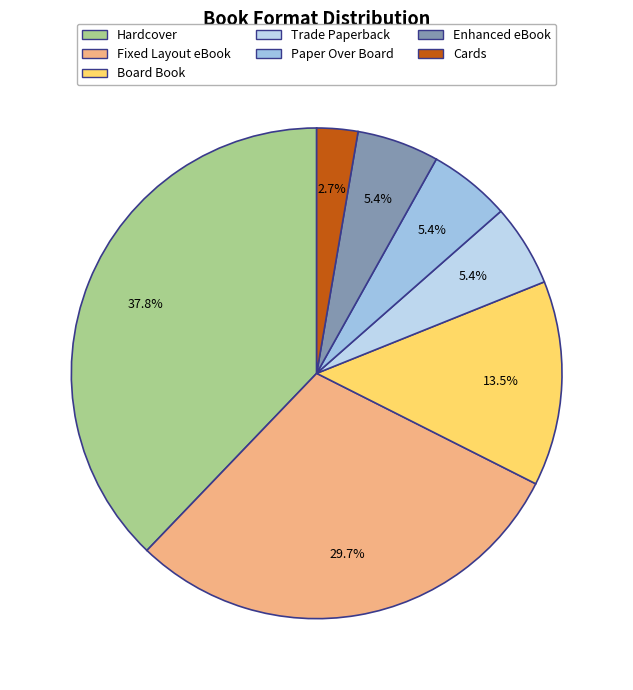

To the nearest percent, what is the combined percentage of Paper Over Board and Enhanced eBook?

11%